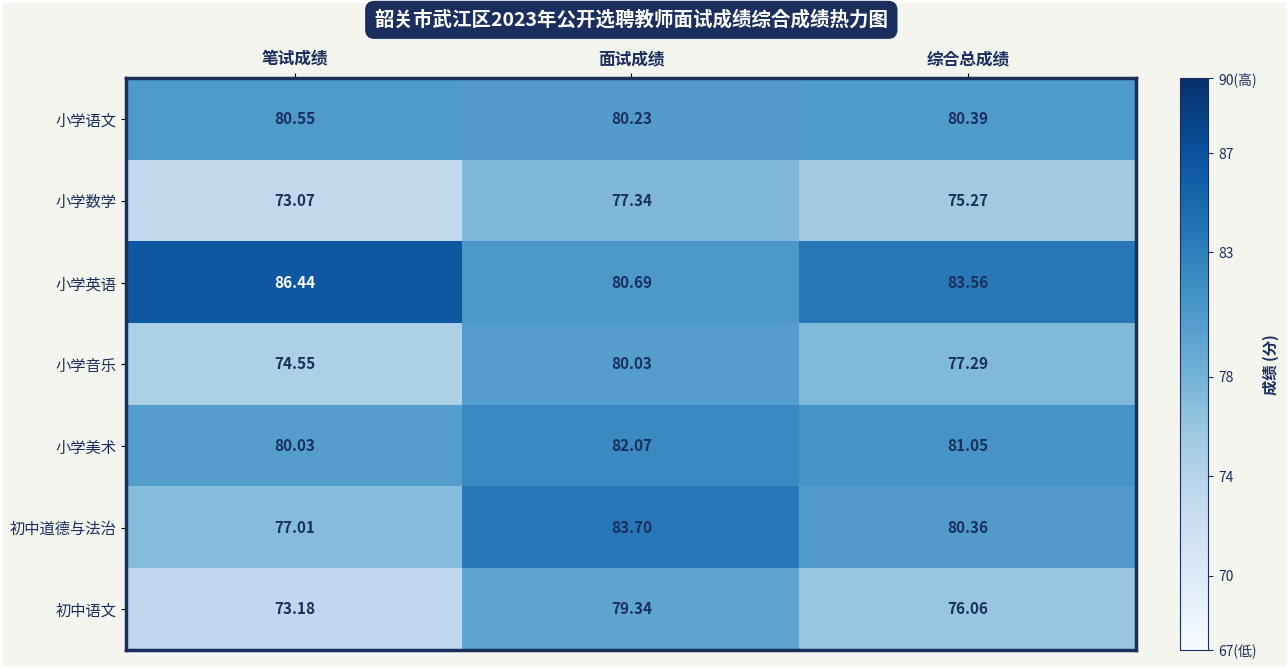

Rank the series at 面试成绩 from lowest to highest value.

小学数学, 初中语文, 小学音乐, 小学语文, 小学英语, 小学美术, 初中道德与法治